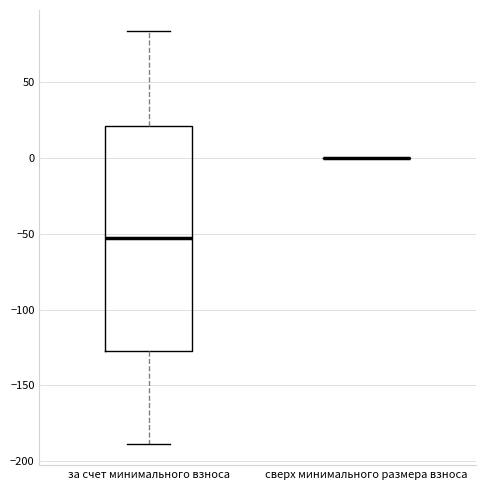

Reading left to right, read every box against the y-axis: the position of its median line, the range the box covers, and the ends of its whiskers. The values are not printed on the chart, so give them approximately, as read against the axis.

за счет минимального взноса: median -50, box -125 to 20, whiskers -190 to 85
сверх минимального размера взноса: box collapsed to a line at 0, whiskers 0 to 0